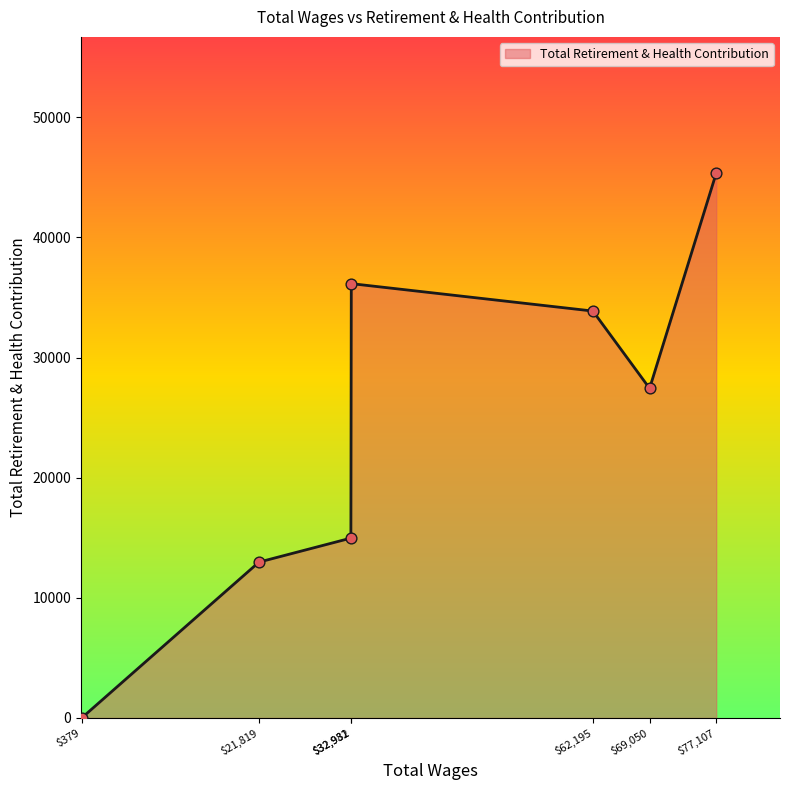

What is the maximum value shown in the chart?

45353